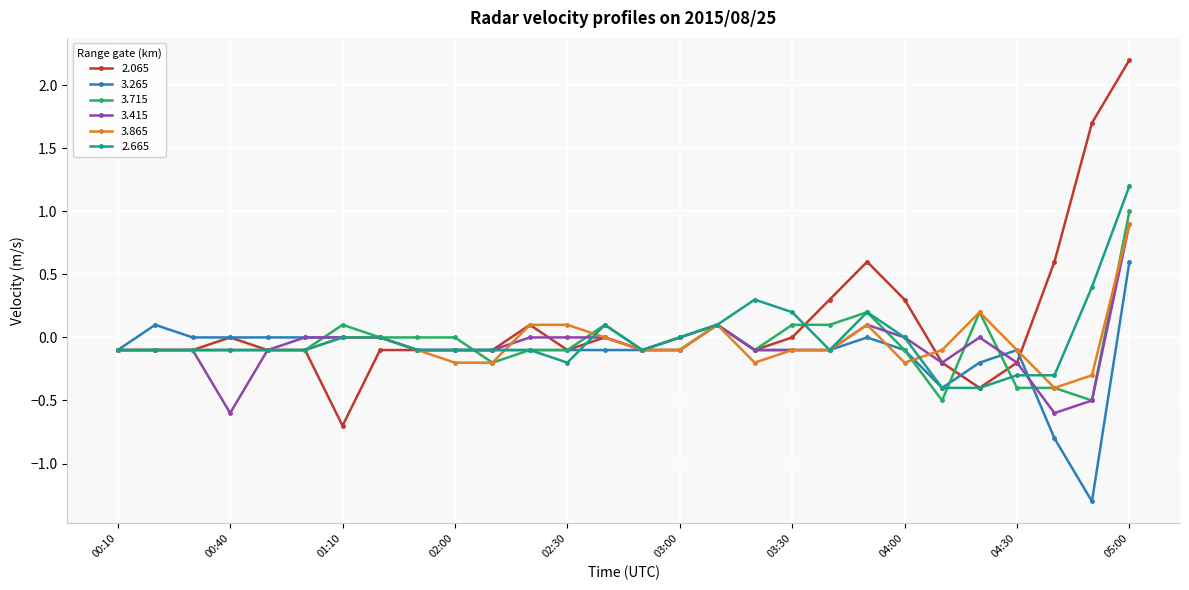

What is the smallest value displayed?

-1.3